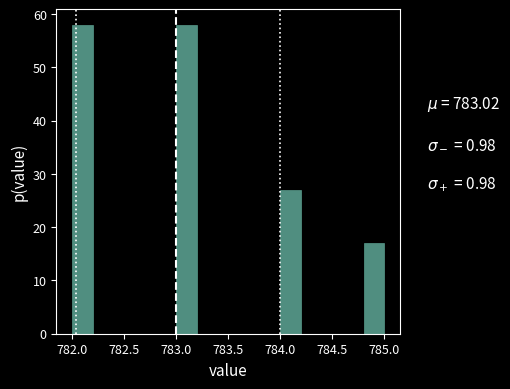

Reading left to right, transcribe this chart: for each bar, give the range it covers on the x-axis and its height. The values are not printed on the chart, so give them approximately, as read against the axis.

782.0 to 782.2: 58
782.2 to 782.4: 0
782.4 to 782.6: 0
782.6 to 782.8: 0
782.8 to 783.0: 0
783.0 to 783.2: 58
783.2 to 783.4: 0
783.4 to 783.6: 0
783.6 to 783.8: 0
783.8 to 784.0: 0
784.0 to 784.2: 27
784.2 to 784.4: 0
784.4 to 784.6: 0
784.6 to 784.8: 0
784.8 to 785.0: 17